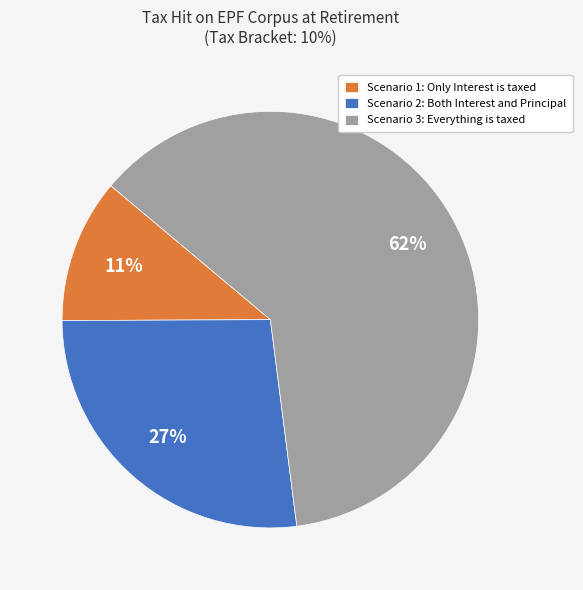

Which slice is the largest?

Scenario 3: Everything is taxed